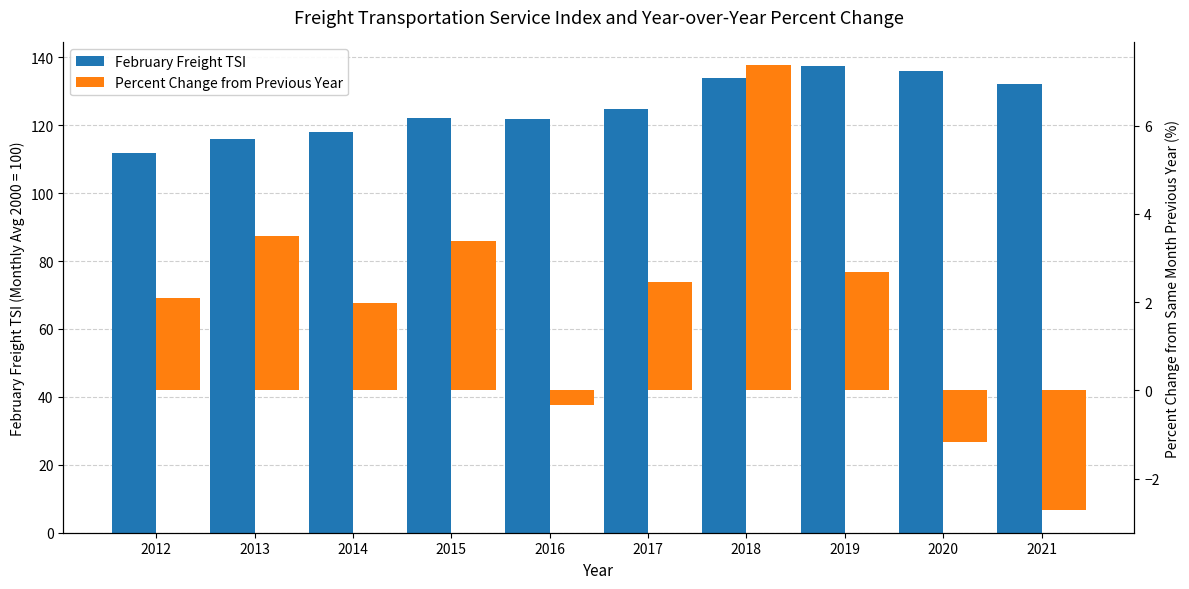

How many groups of bars are there?

10